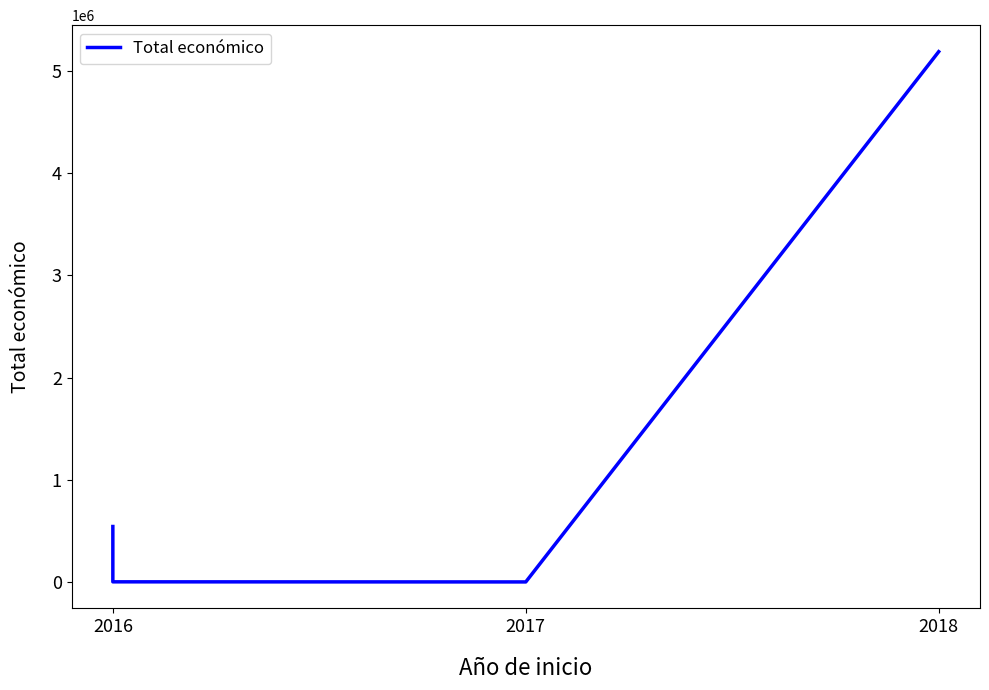

Where is the data nearest to the value 2596127?

2016